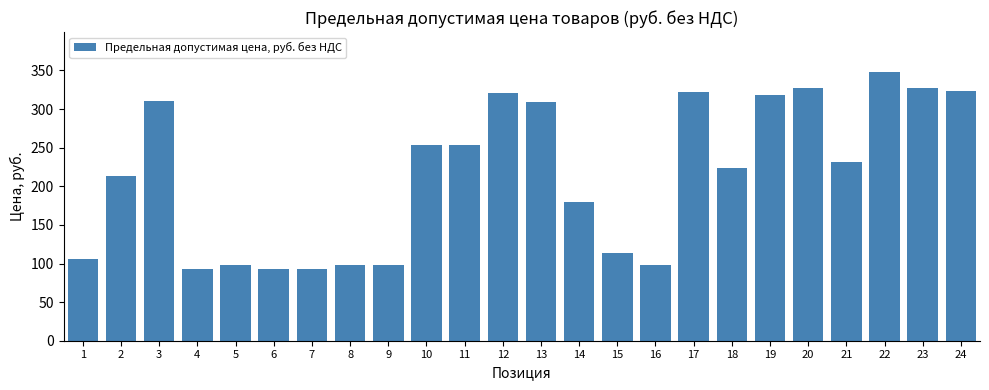

What is the value of the 19th bar from the left?

317.8